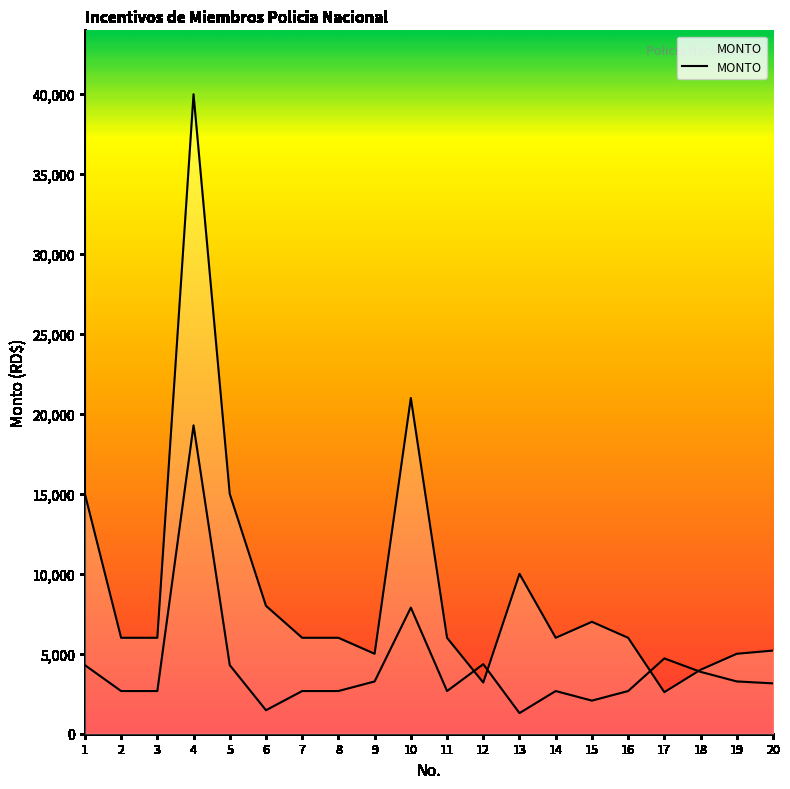

Read the value at 5.

15000